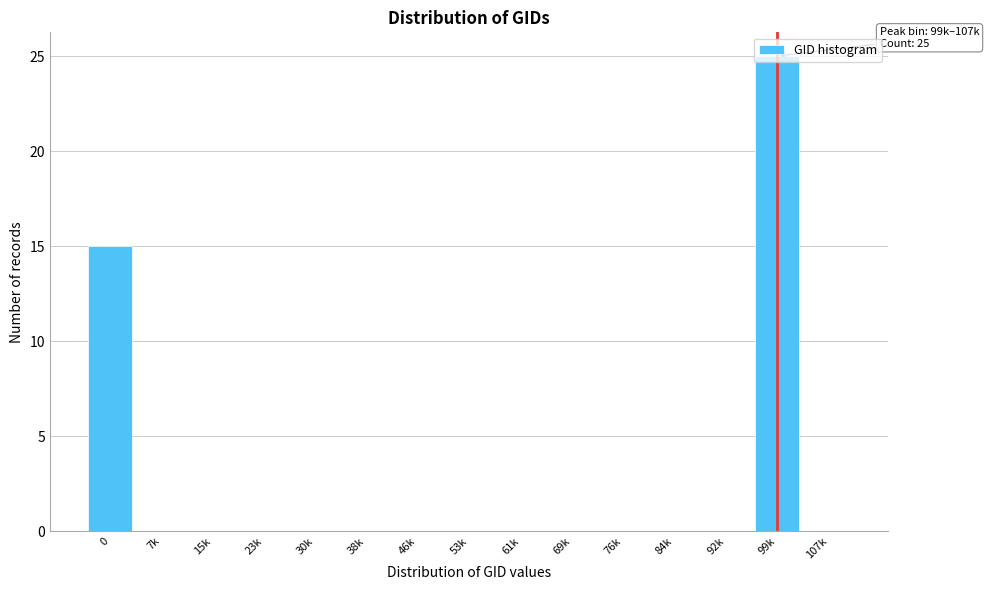

What is the greatest value displayed?

25